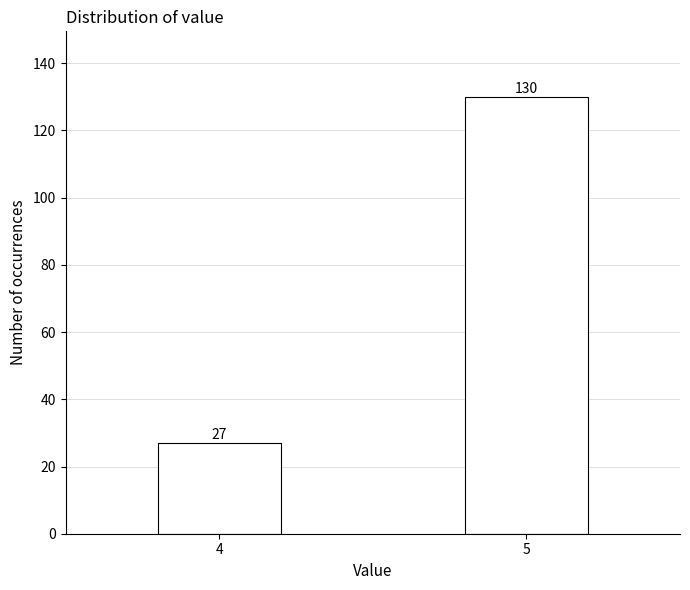

Reading right to left, what are all the values shown in this chart?

130	27